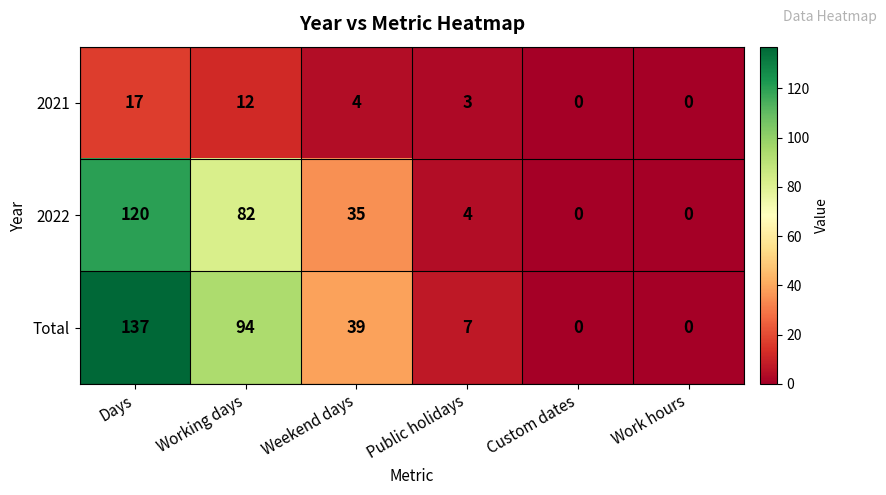

Reading left to right, what are all the values shown in this chart?

2021: 17	12	4	3	0	0
2022: 120	82	35	4	0	0
Total: 137	94	39	7	0	0